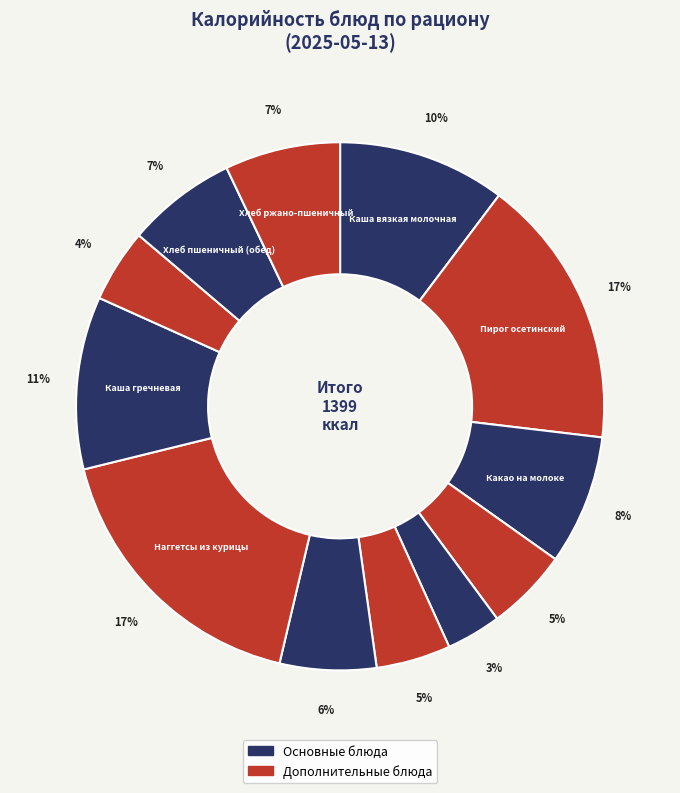

How many segments does this pie chart have?

12